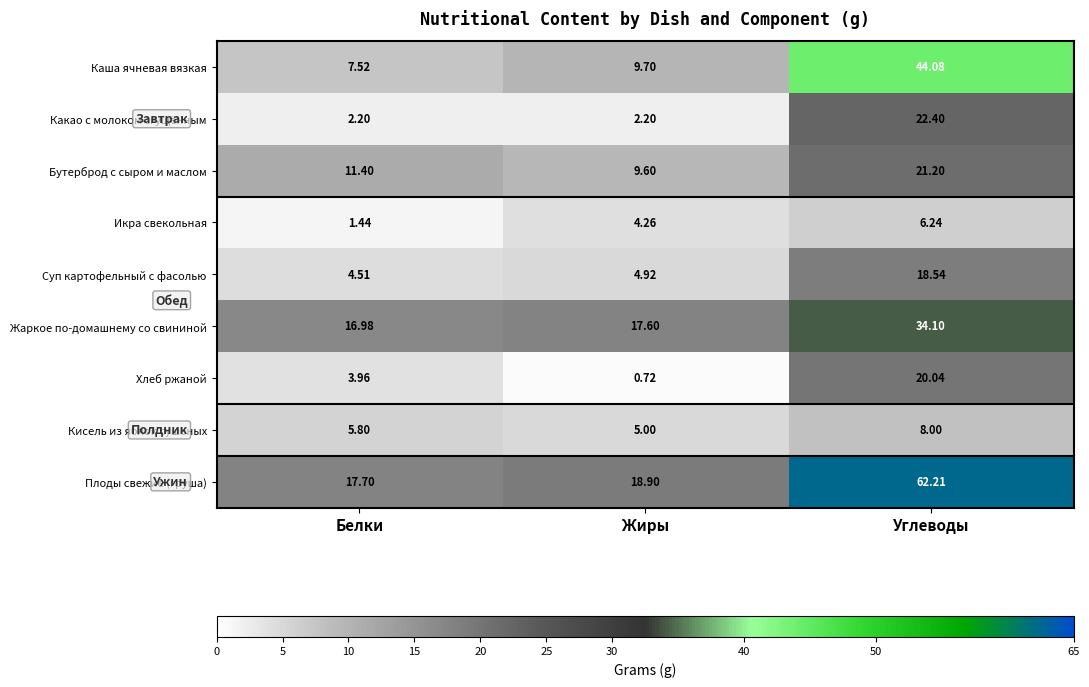

Rank the categories by Плоды свежие (груша) value from lowest to highest.

Белки, Жиры, Углеводы